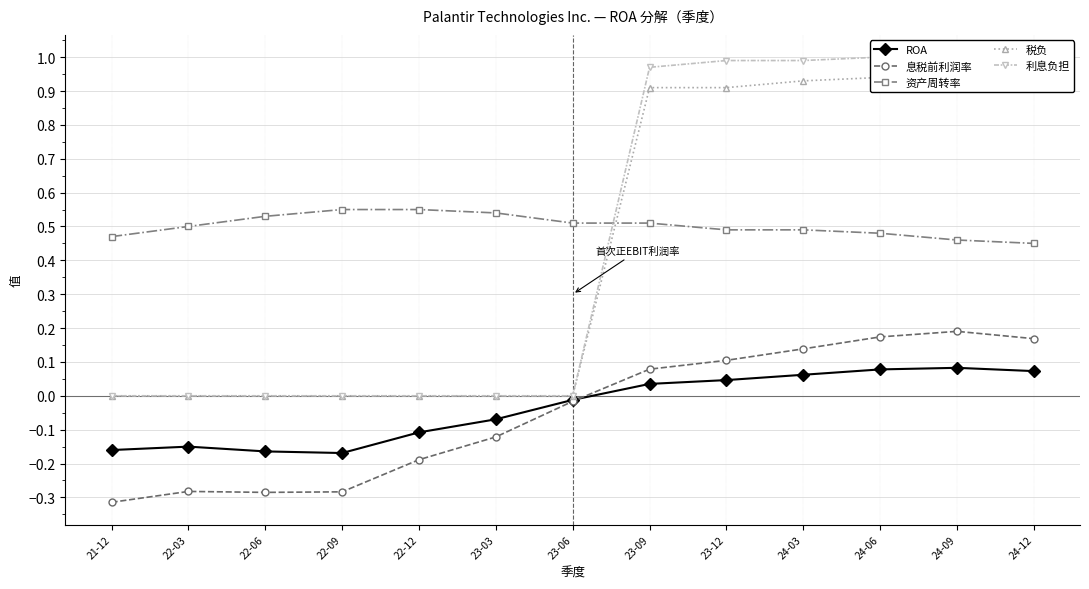

The value of 税负 at 22-12 is -0.6. True or false?

False